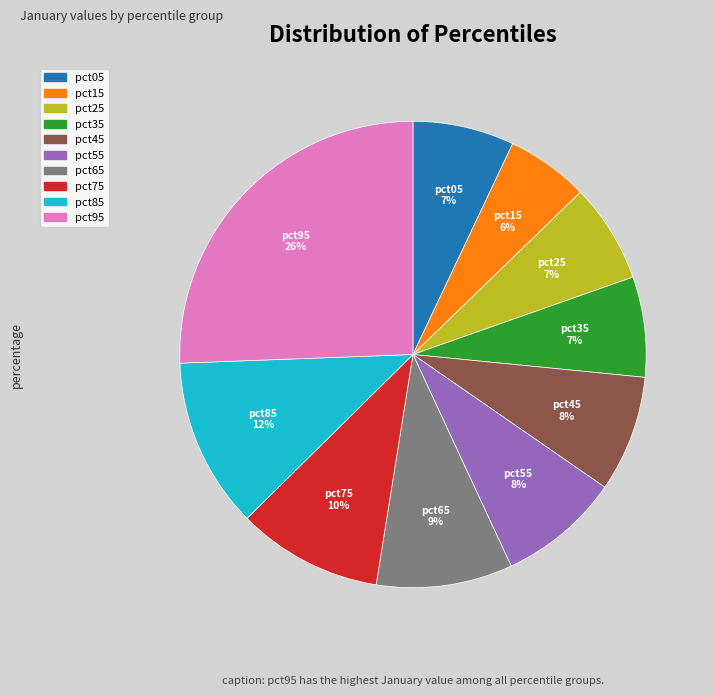

The pct35 slice represents 17% of the pie. True or false?

False